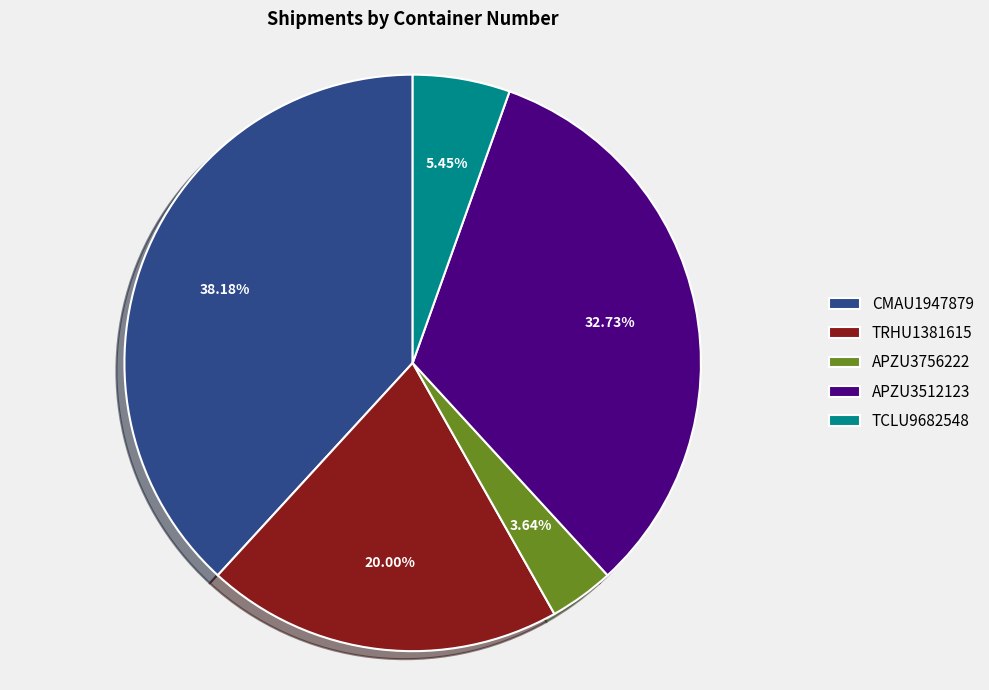

To the nearest percent, what is the difference between the largest and smallest slice percentages?

35%